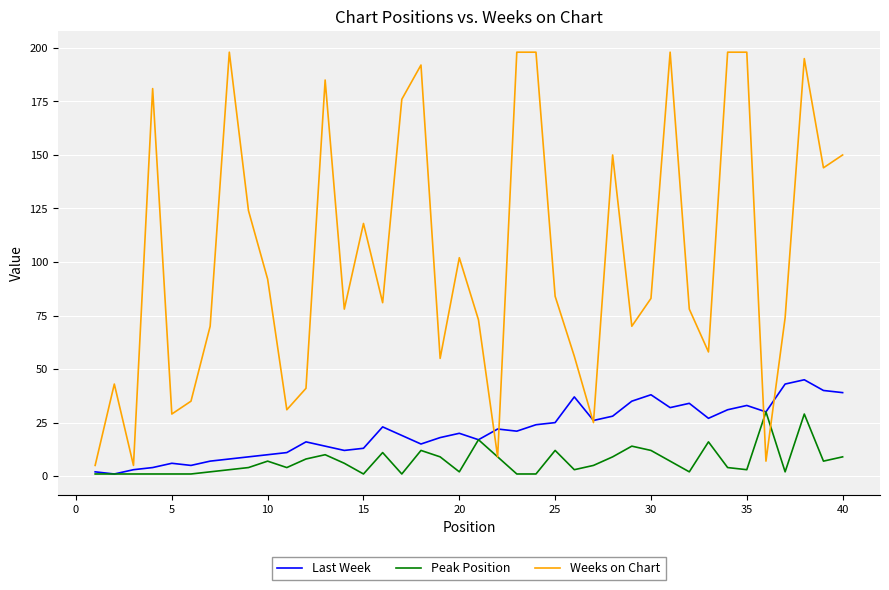

List the series in order of their peak value, lowest first.

Peak Position, Last Week, Weeks on Chart